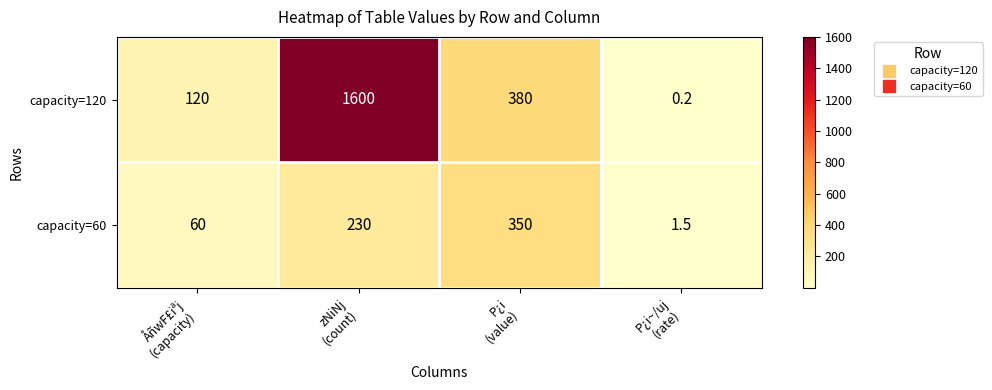

What is the difference between the maximum and minimum values in the capacity=120 series?

1599.8